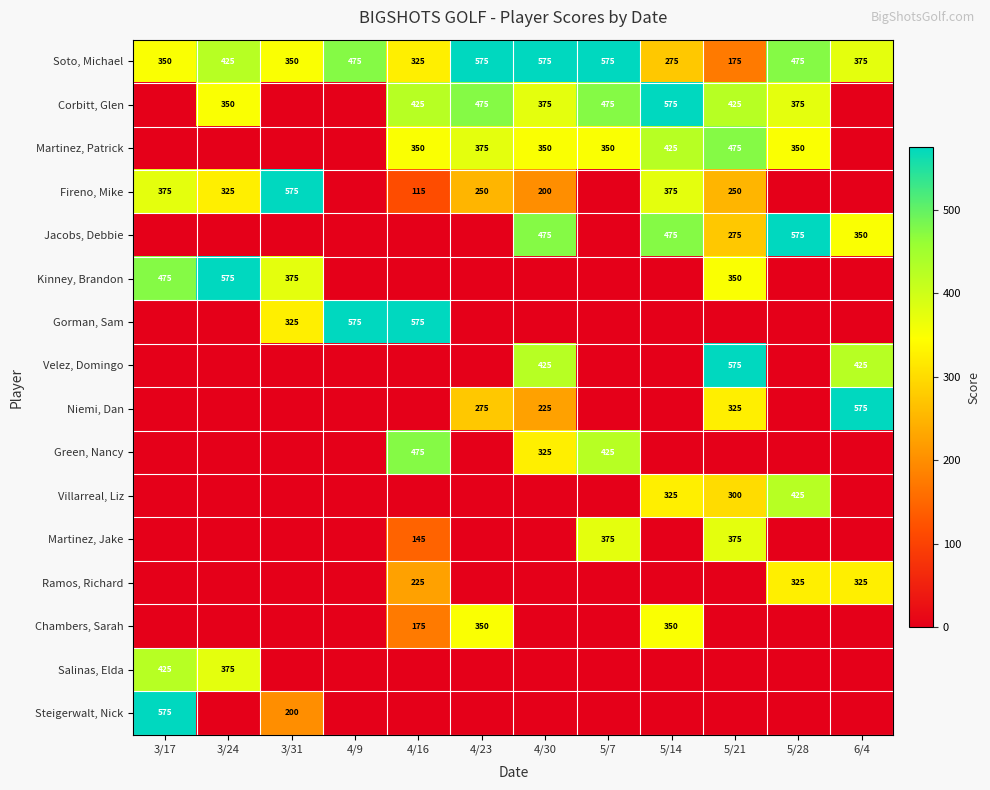

What is the total value across all series at 3/31?

1825